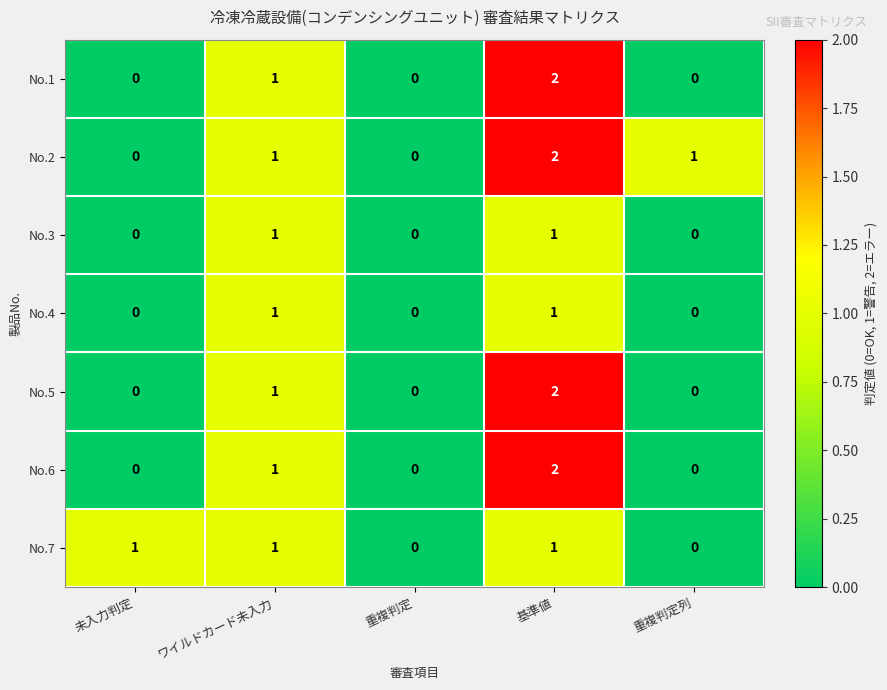

What is the spread (max minus min) of values at 重複判定列?

1